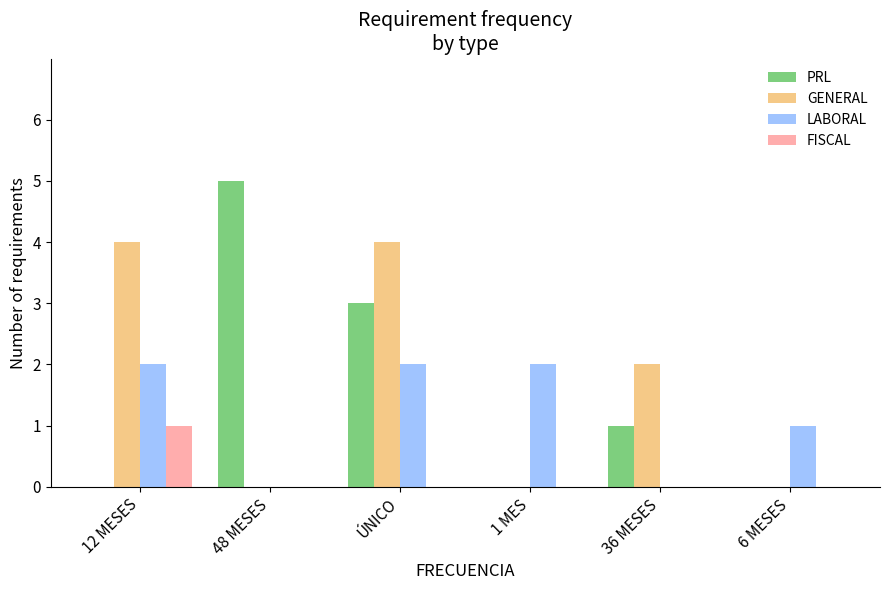

Reading left to right, transcribe all the data shown in this chart.

PRL: 0	5	3	0	1	0
GENERAL: 4	0	4	0	2	0
LABORAL: 2	0	2	2	0	1
FISCAL: 1	0	0	0	0	0